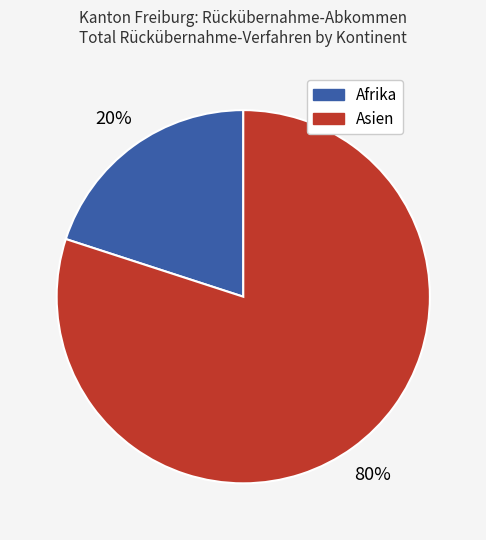

Rank the categories by value from highest to lowest.

Asien, Afrika